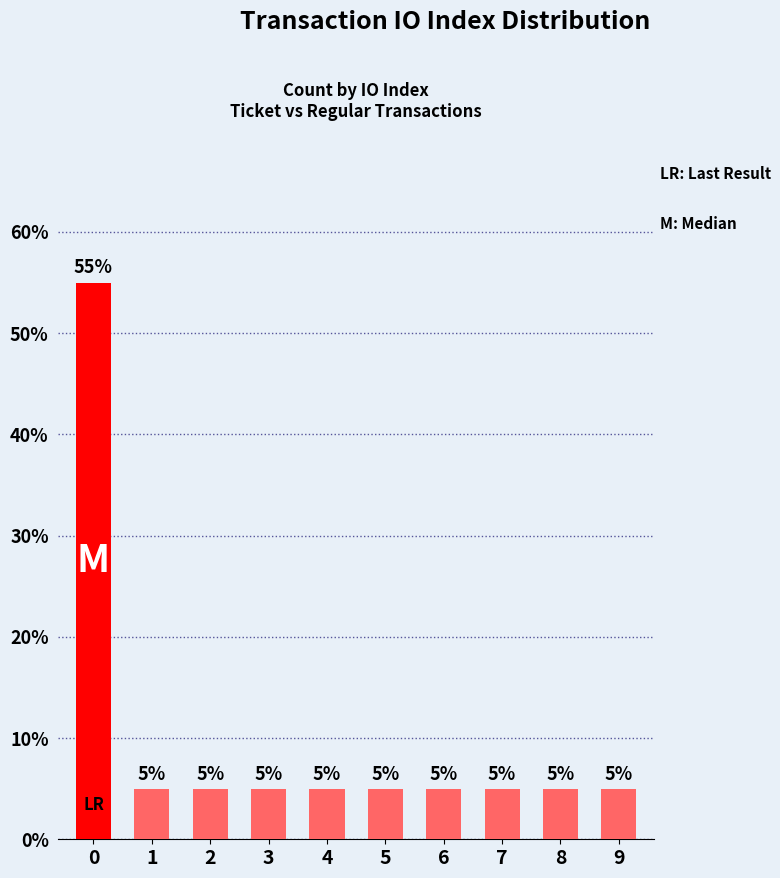

What is the value of the 5th bar from the left?

5.0